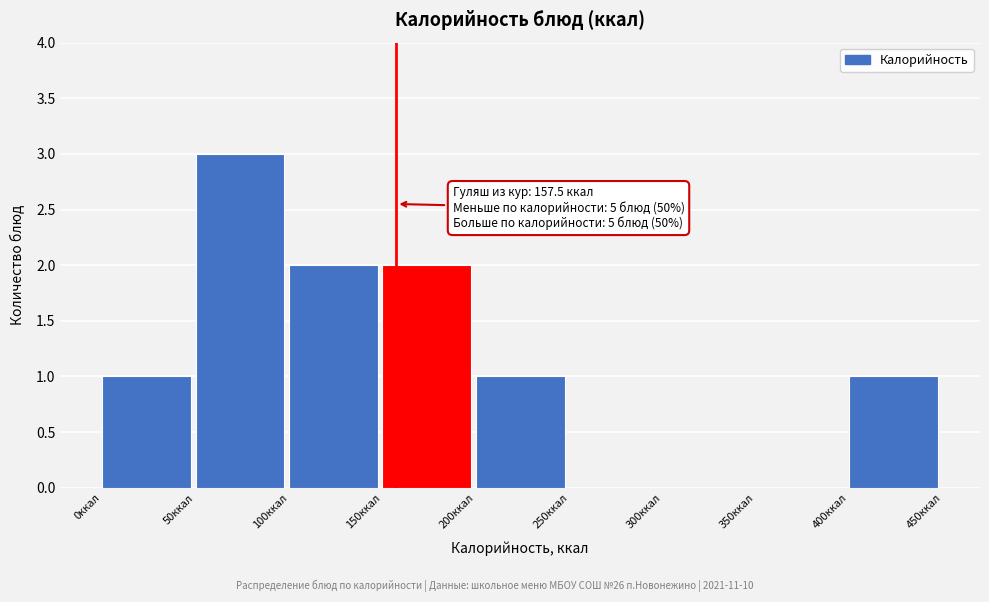

Which range on the x-axis has the tallest bar?

50 to 100